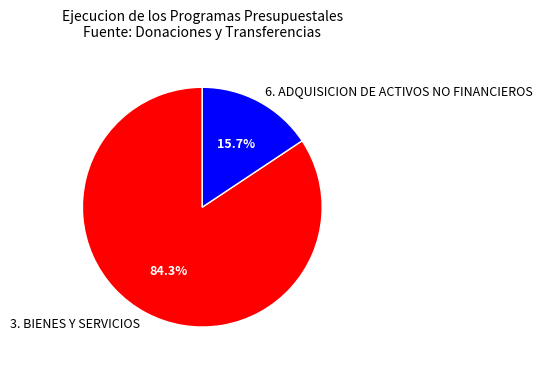

What is the ratio of the value at 6. ADQUISICION DE ACTIVOS NO FINANCIEROS to the value at 3. BIENES Y SERVICIOS?

0.2